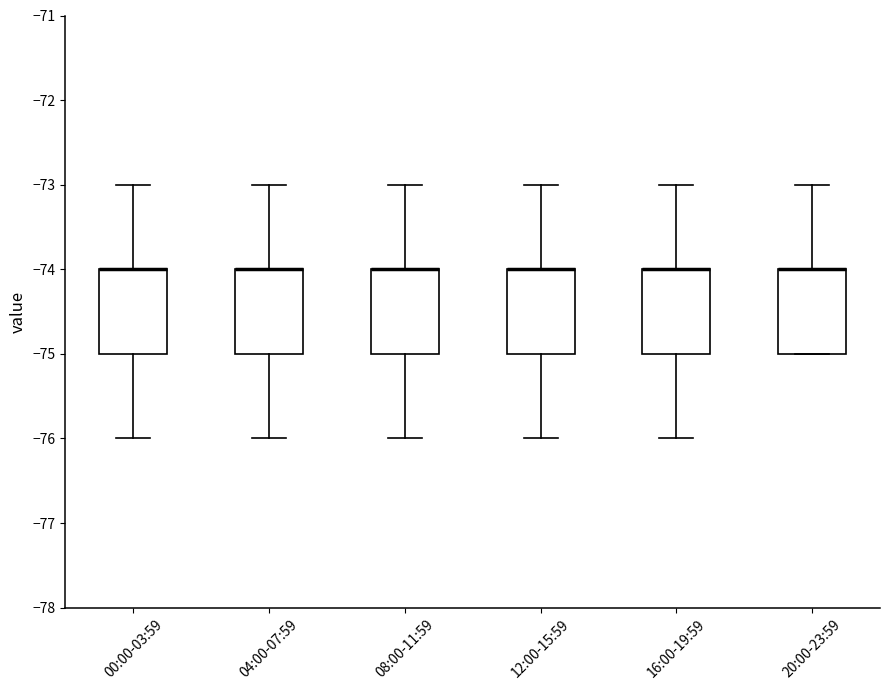

Reading left to right, transcribe this box plot: for each box, give where its median line is, the range the box spans, and where its two whiskers end, as read against the y-axis. The values are not printed on the chart, so give them approximately, as read against the axis.

00:00-03:59: median -74 (drawn on the box's upper edge), box -75 to -74, whiskers -76 to -73
04:00-07:59: median -74 (drawn on the box's upper edge), box -75 to -74, whiskers -76 to -73
08:00-11:59: median -74 (drawn on the box's upper edge), box -75 to -74, whiskers -76 to -73
12:00-15:59: median -74 (drawn on the box's upper edge), box -75 to -74, whiskers -76 to -73
16:00-19:59: median -74 (drawn on the box's upper edge), box -75 to -74, whiskers -76 to -73
20:00-23:59: median -74 (drawn on the box's upper edge), box -75 to -74, whiskers -75 to -73